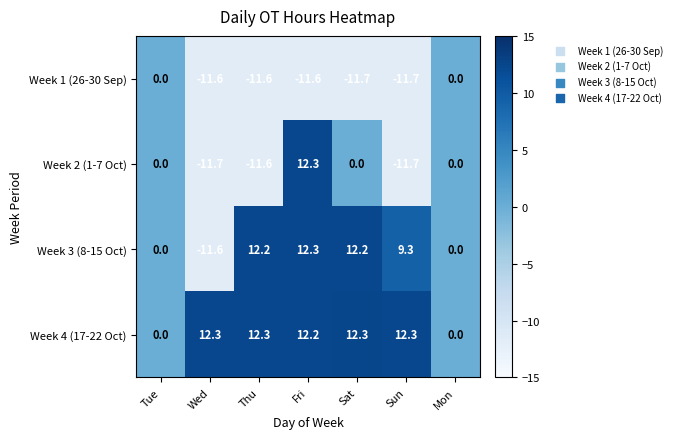

What is the smallest value displayed?

-11.7